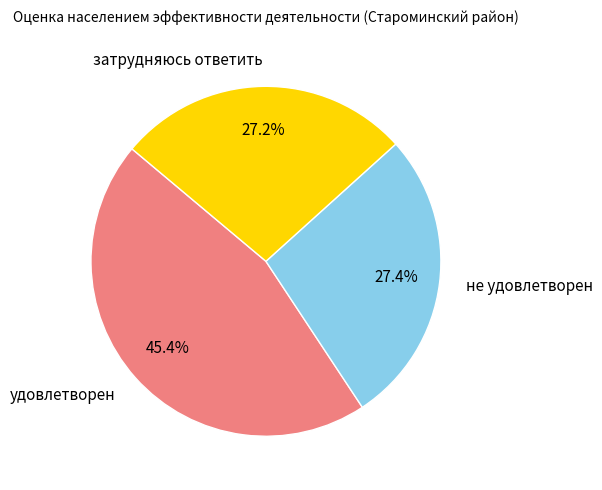

How many slices are in this pie chart?

3